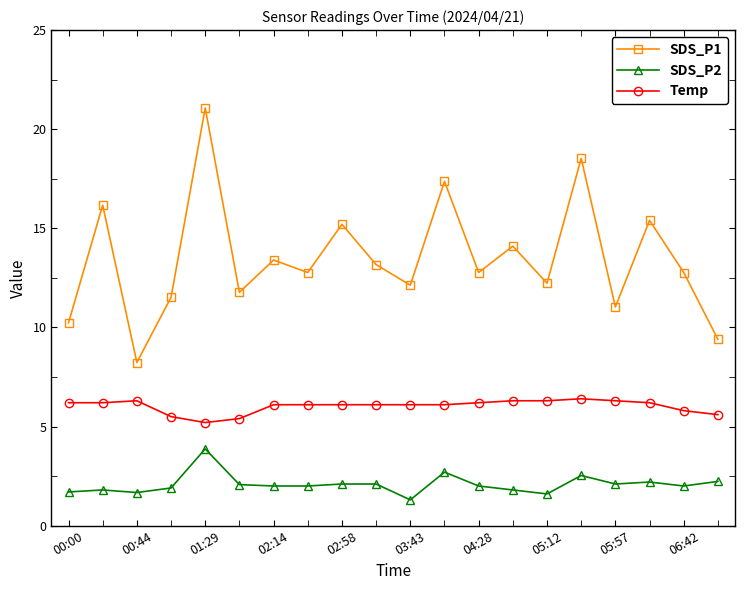

What is the value of the Temp point at the 15th from the left?

6.3